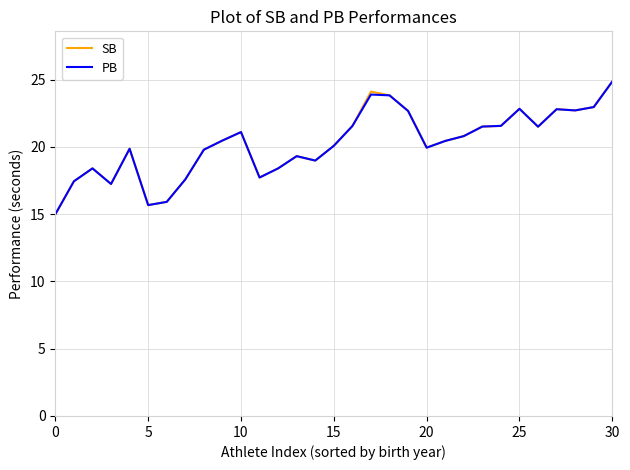

What is the greatest value displayed?

24.9